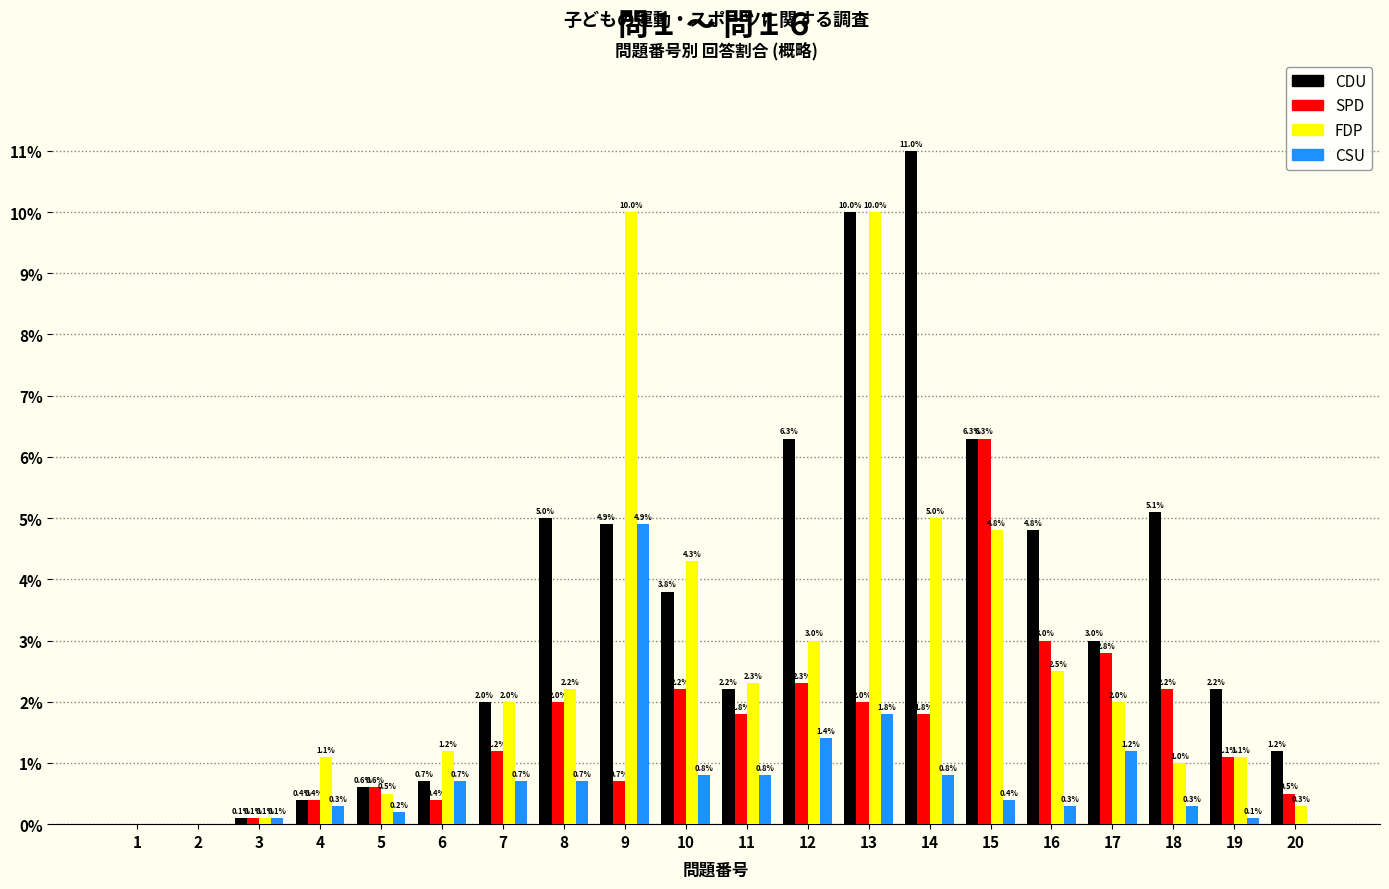

Is it true that SPD equals 1.8 at 11?

True